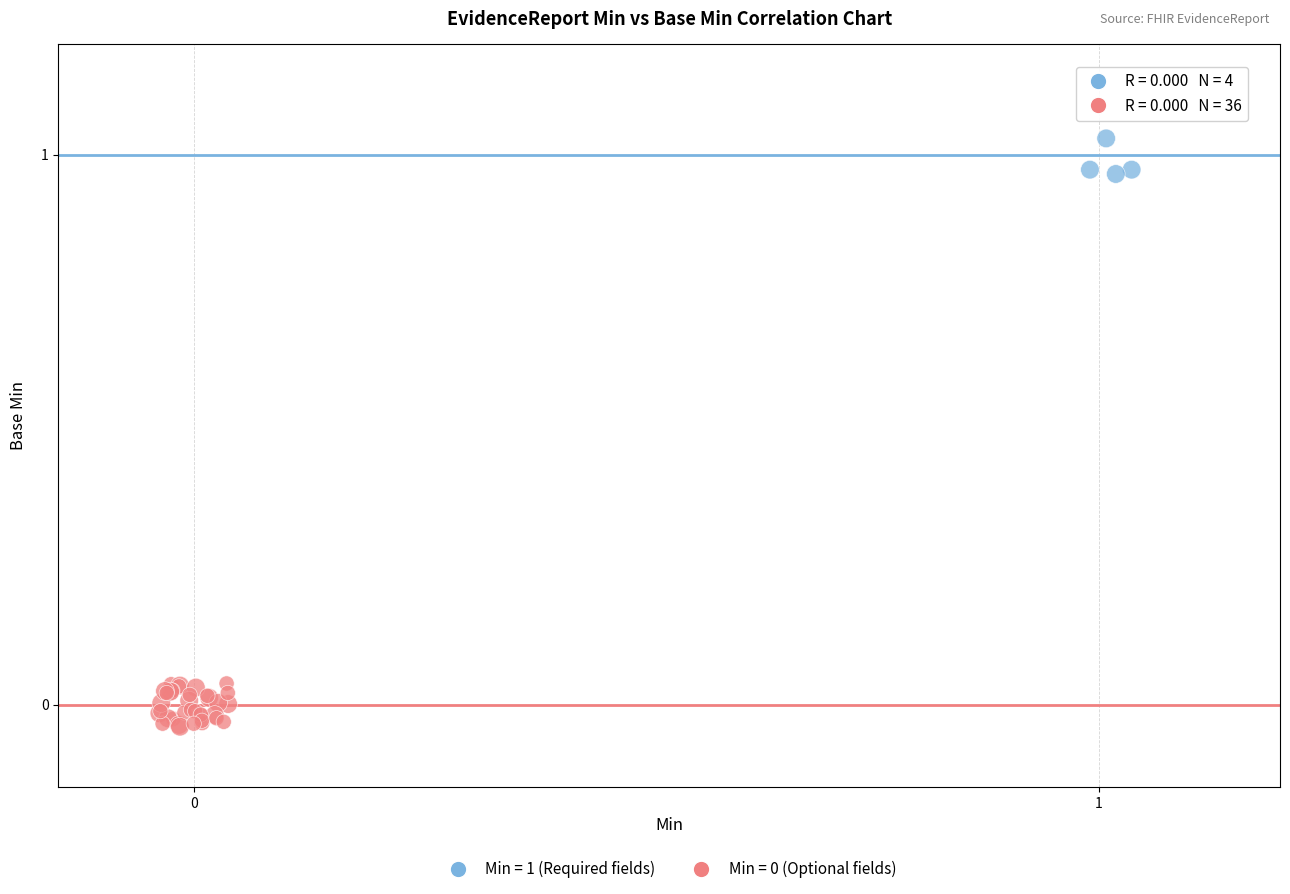

Which series contains the highest Y value?

Min = 1 (Required fields)